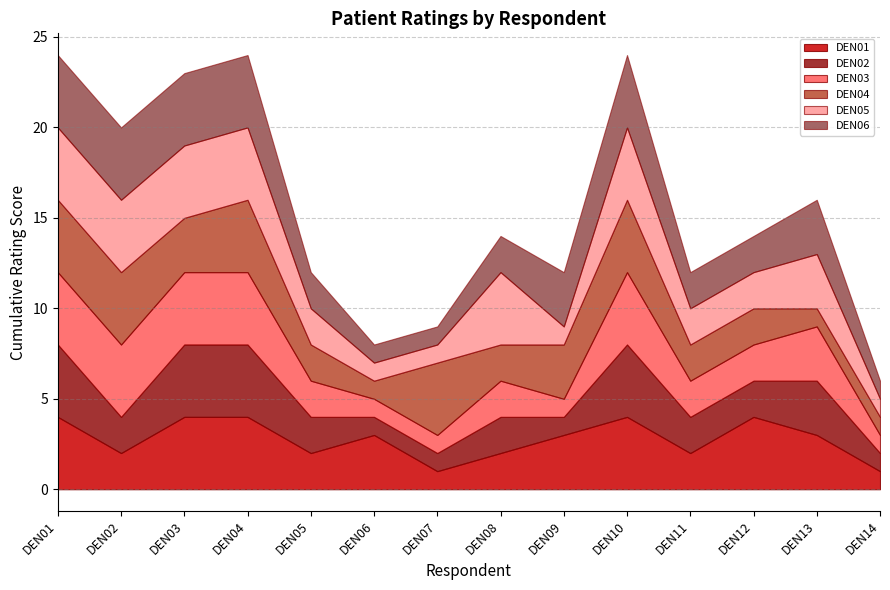

The DEN01 series shows 2 at DEN07. True or false?

False